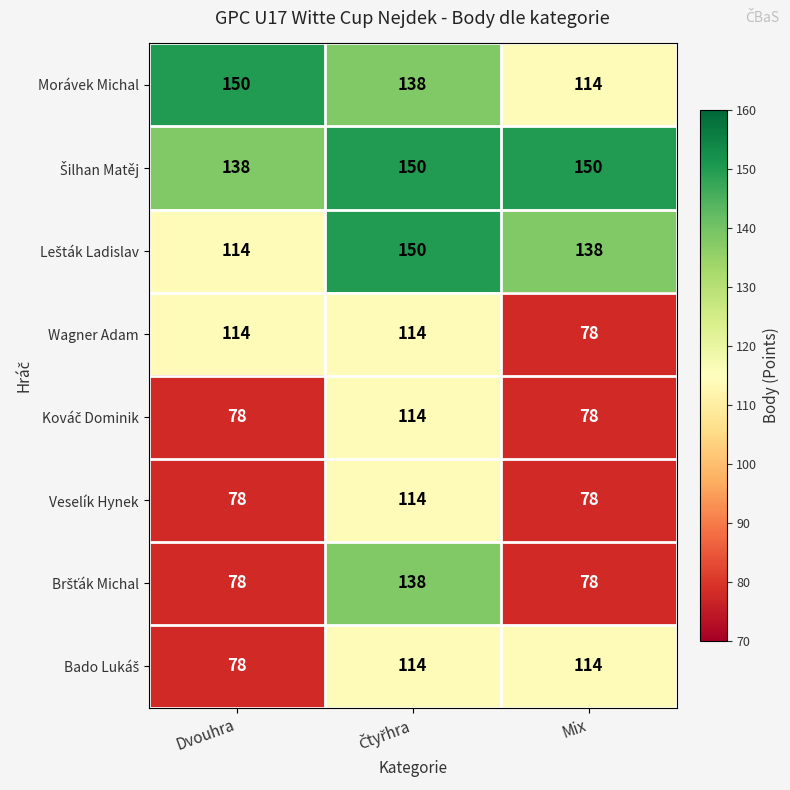

What is the sum of all Wagner Adam values?

306